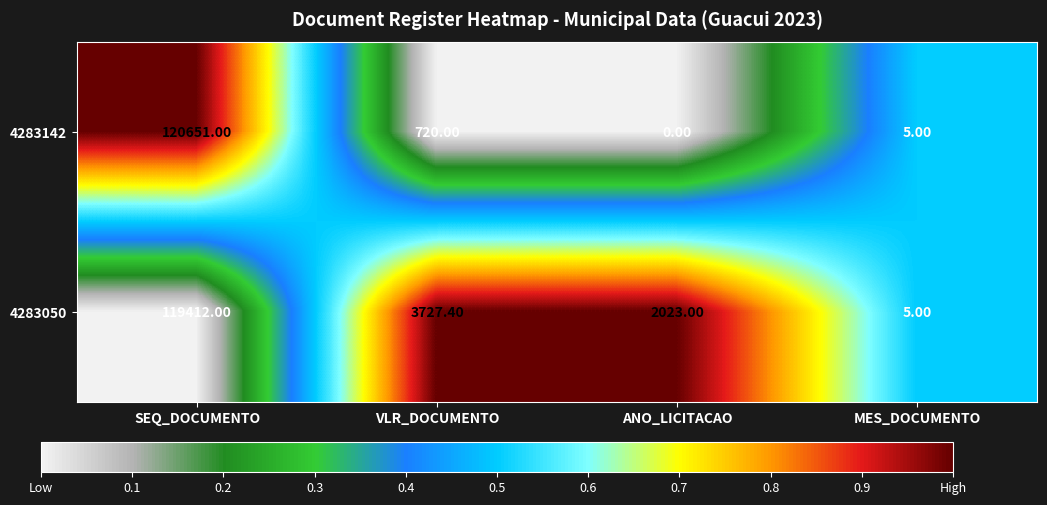

Where does the 4283142 series first go above 720?

SEQ_DOCUMENTO